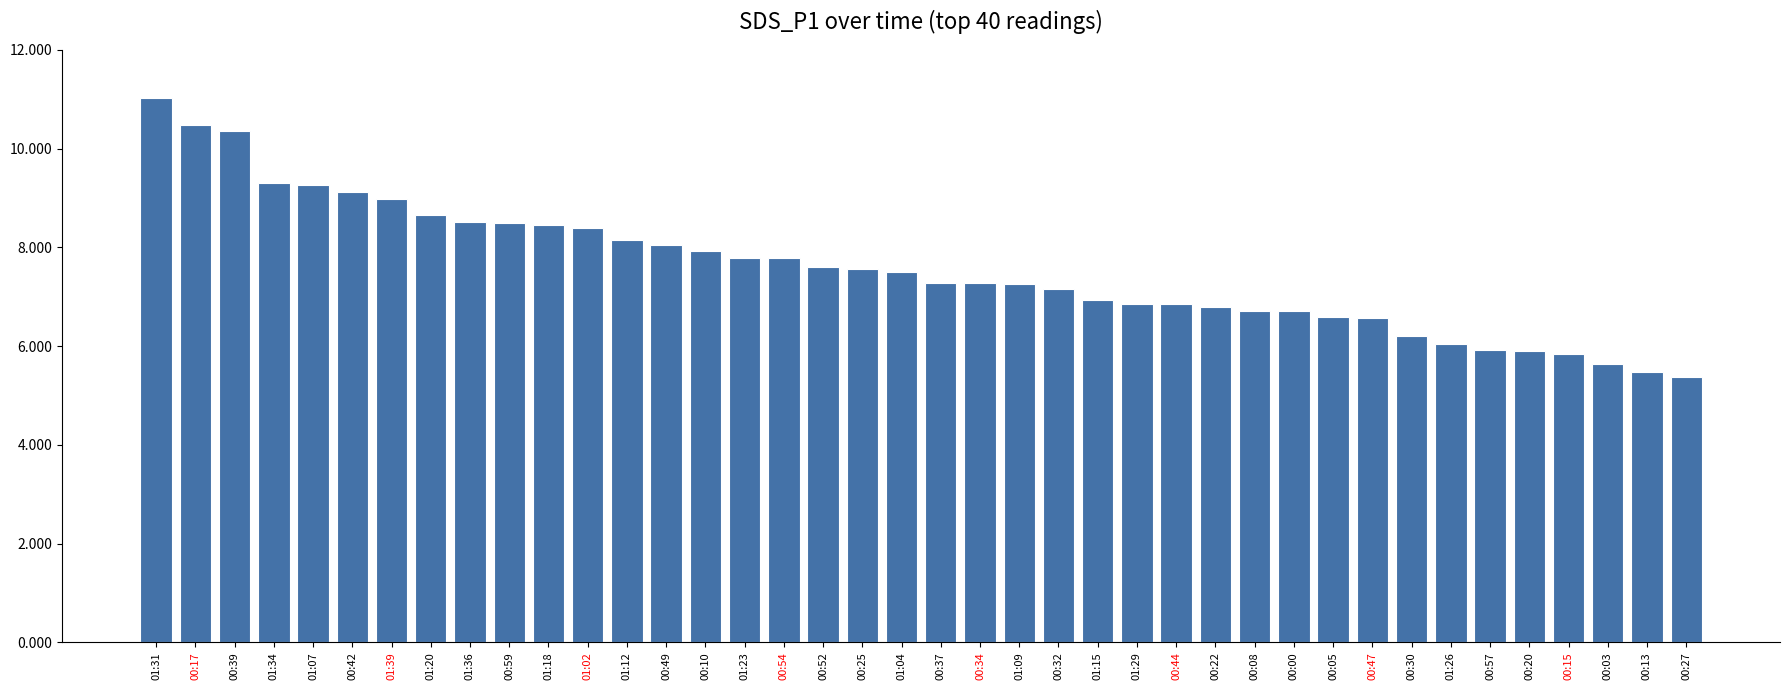

The chart shows a value of 5.3 at 00:42. True or false?

False